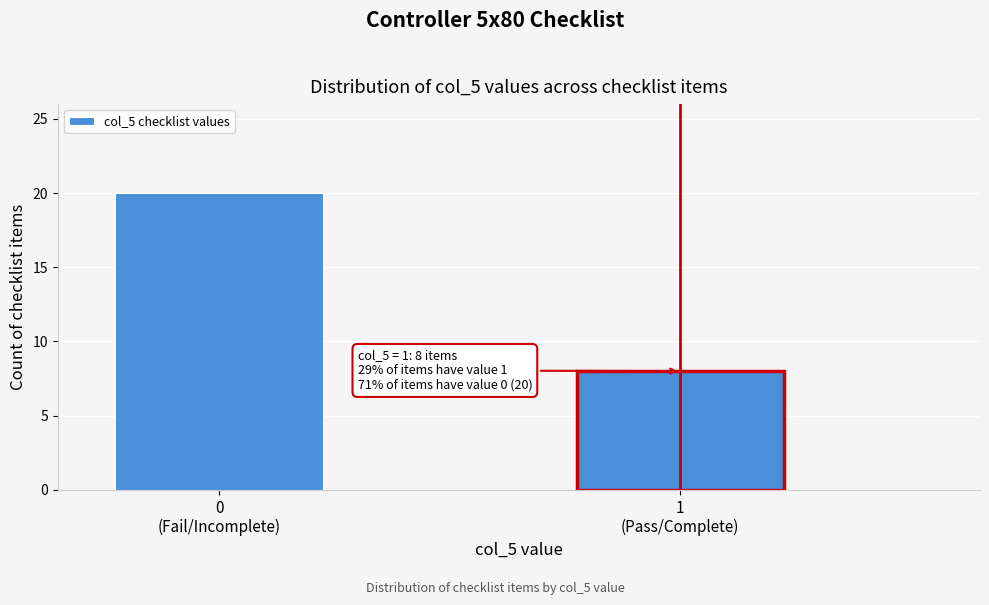

Reading left to right, what are all the values shown in this chart?

20	8